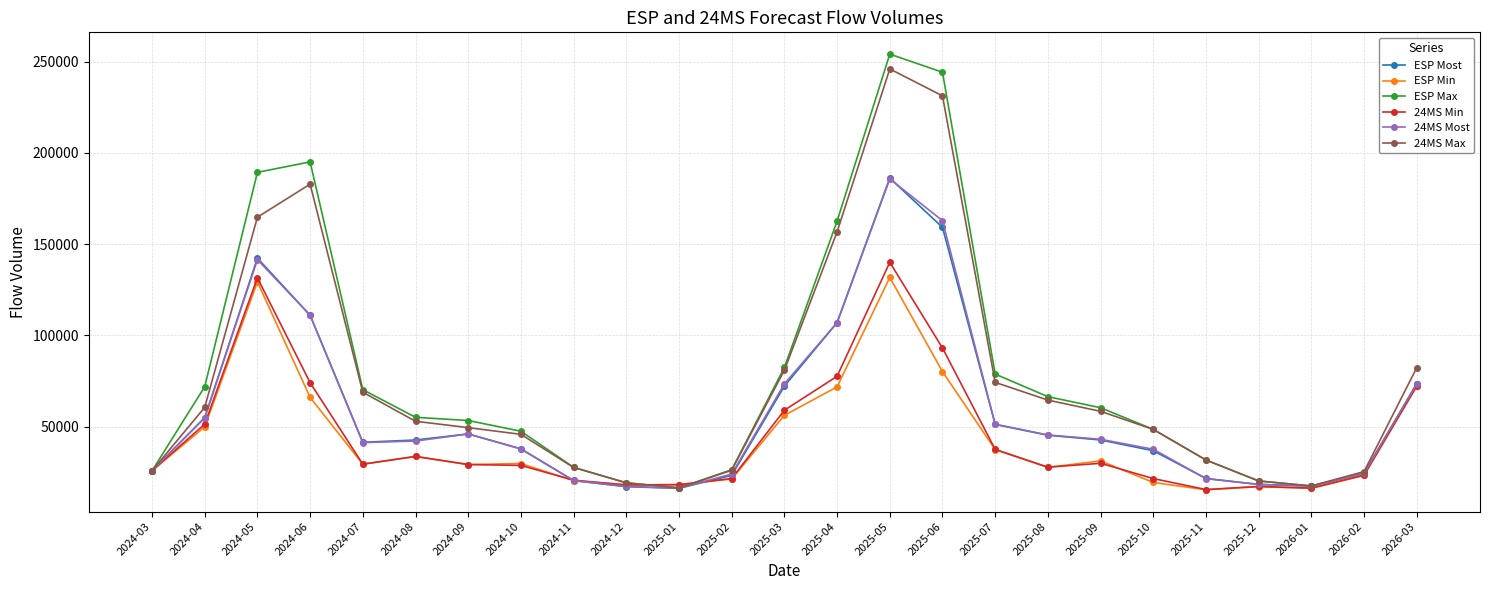

What is the difference between the maximum and minimum values in the 24MS Max series?

229541.8